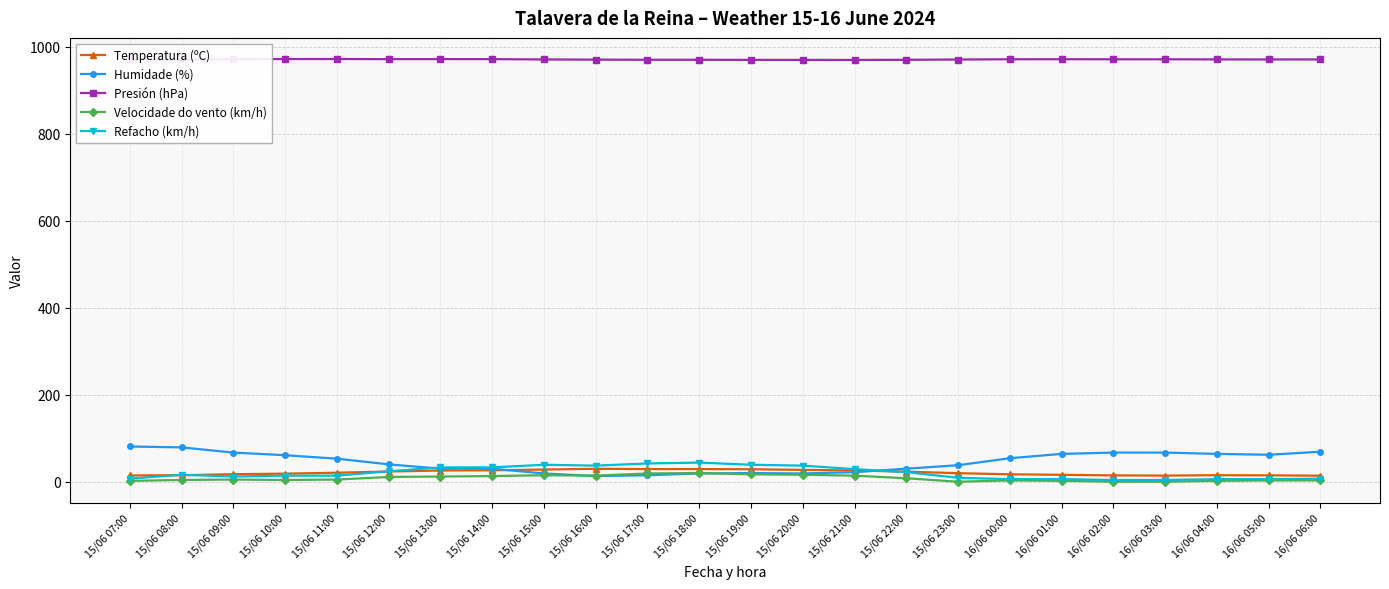

The value of Presión (hPa) at 16/06 06:00 is 970.7. True or false?

True